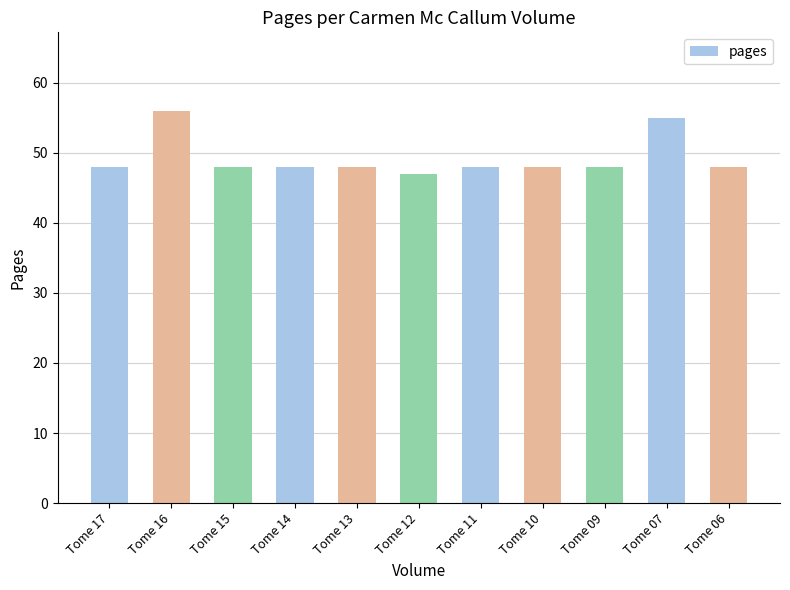

What is the maximum value shown in the chart?

56